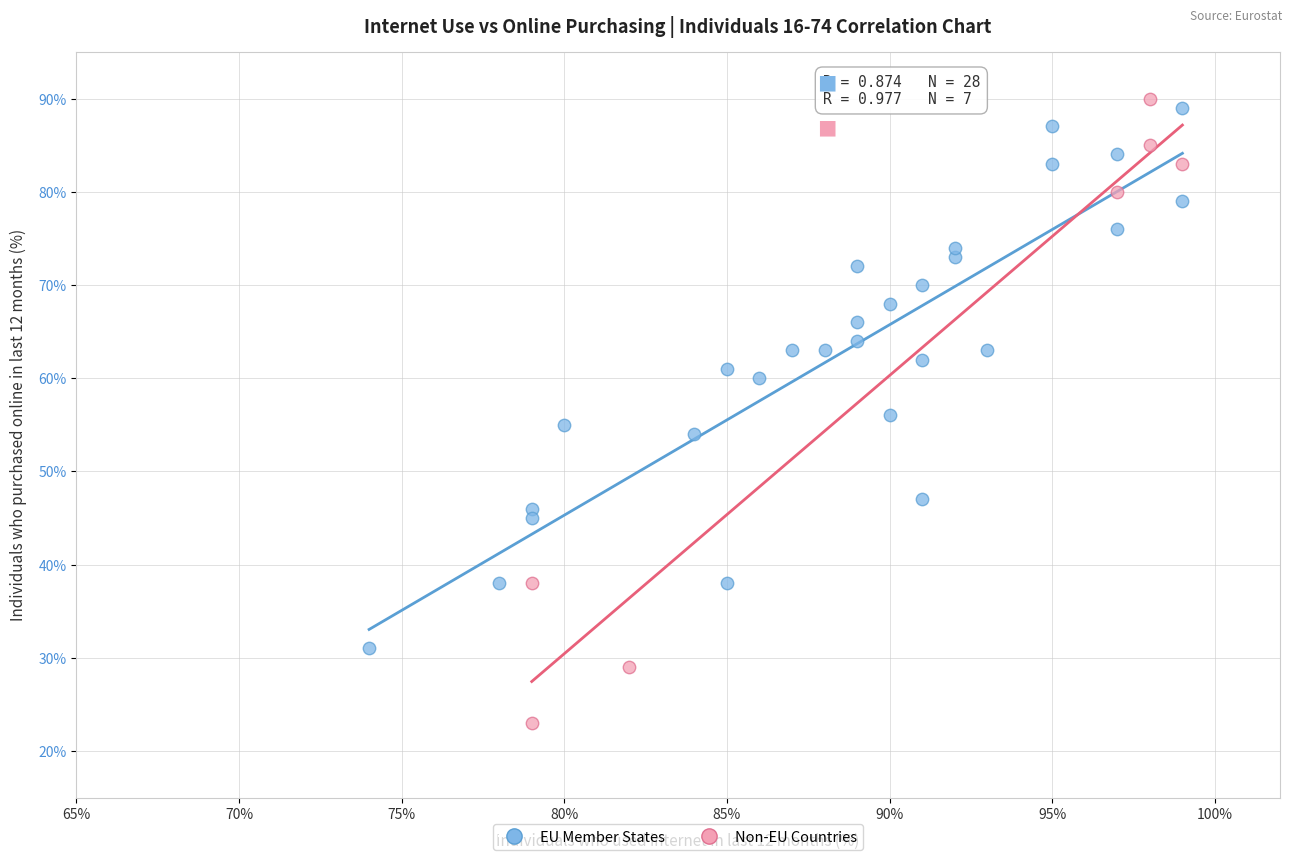

What are all the series names shown in the legend?

EU Member States, Non-EU Countries